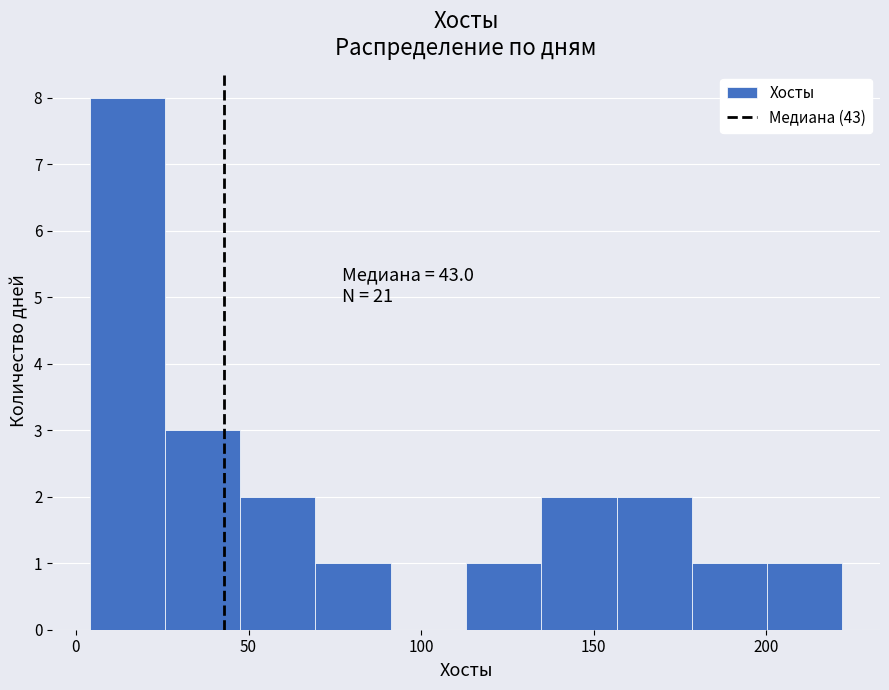

Over which range of the x-axis is the bar tallest?

5 to 25